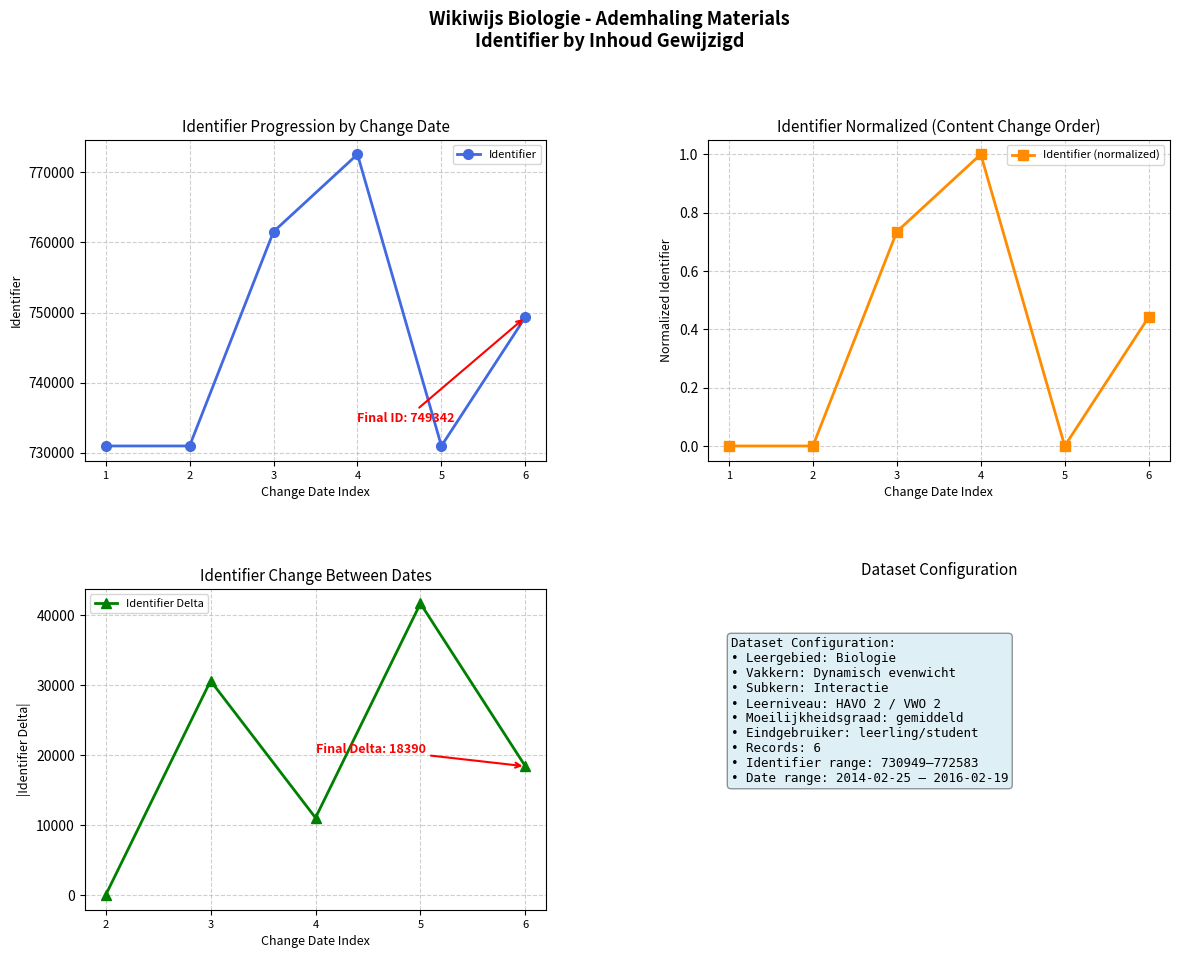

What is the lowest value of the Identifier series?

730949